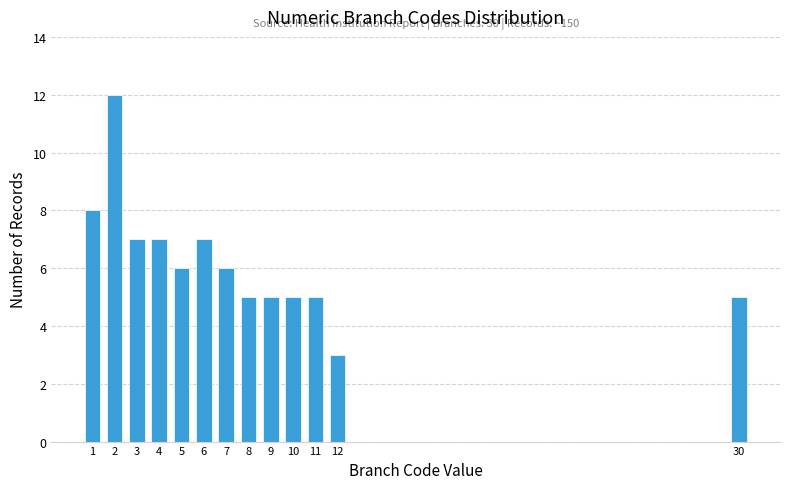

Reading left to right, extract all data points from this chart.

8	12	7	7	6	7	6	5	5	5	5	3	5